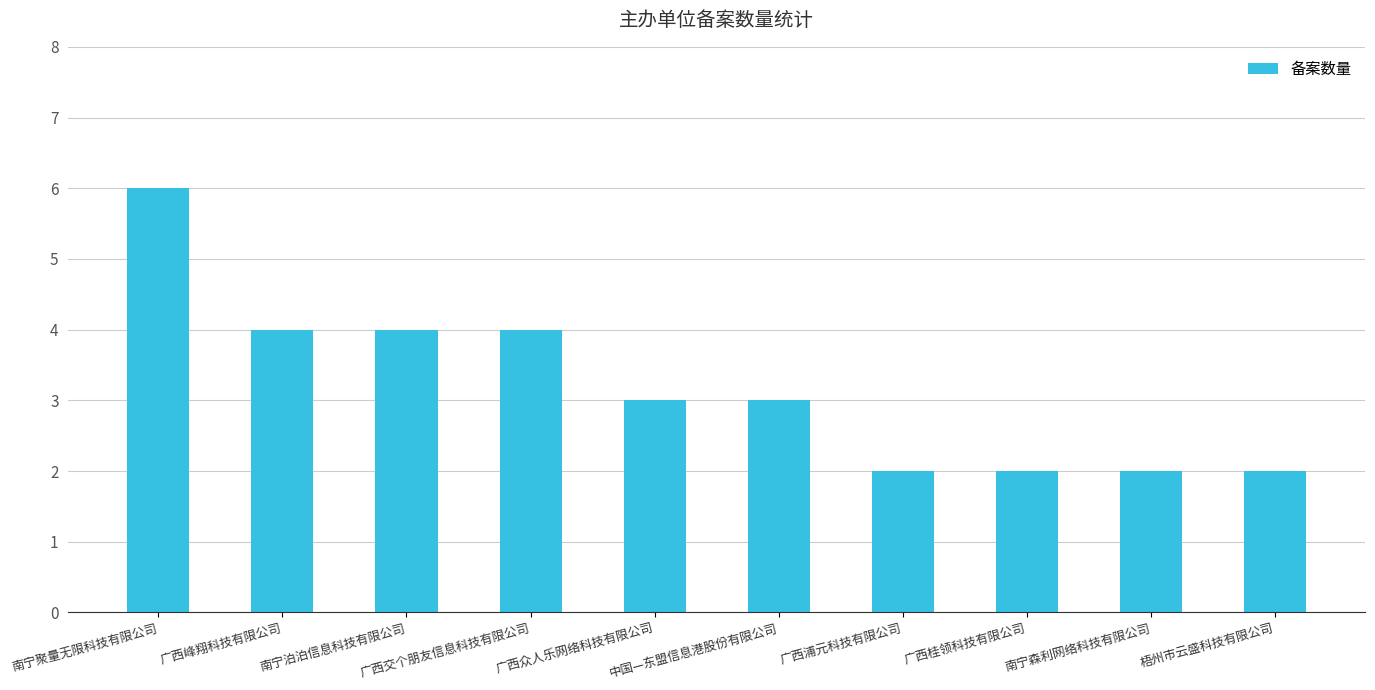

What is the value of the 10th bar from the left?

2